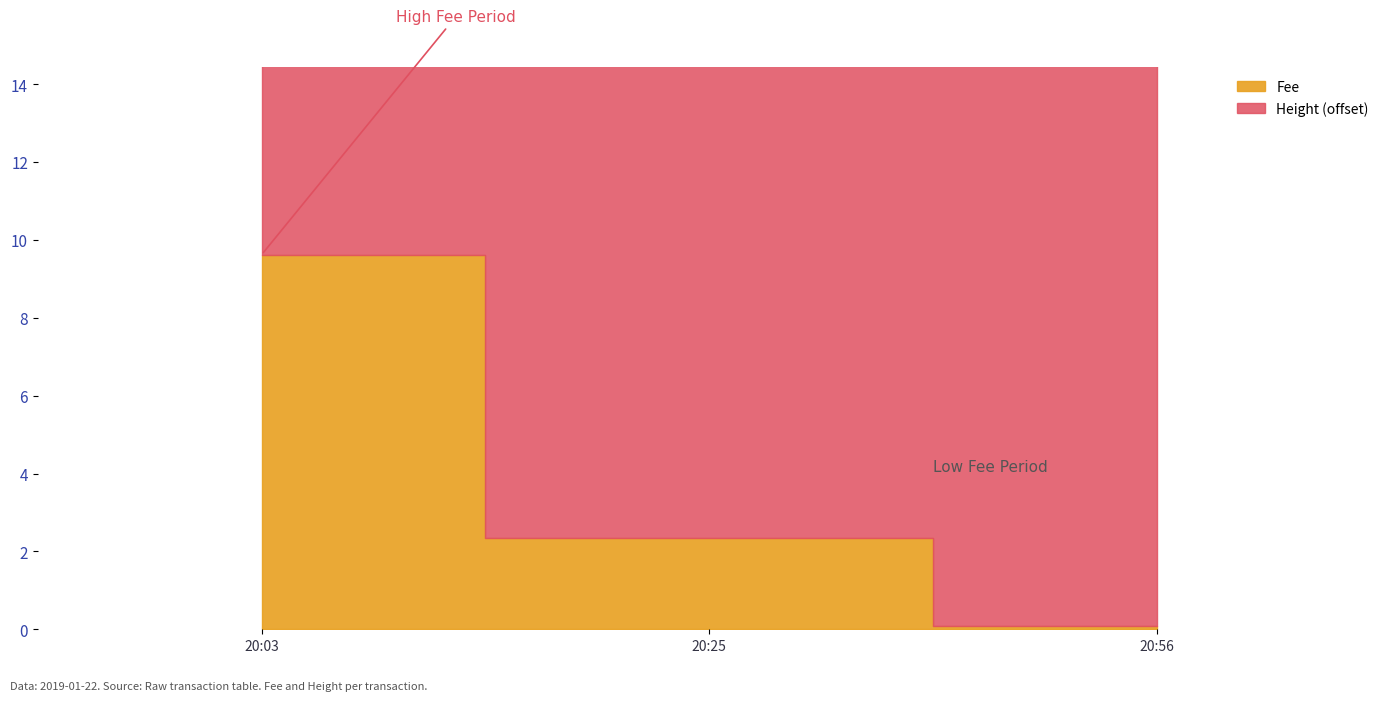

What is the value of the Height point at the 1st from the left?

4451.0